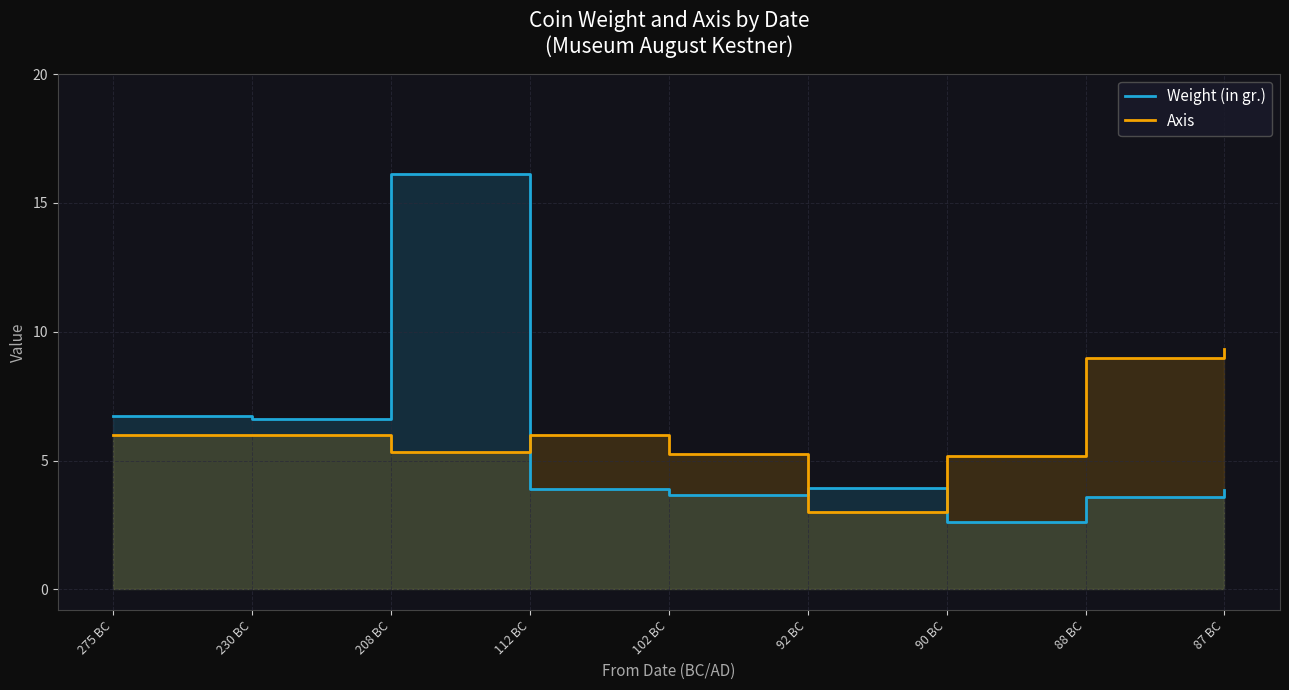

At how many categories does at least one series exceed 9?

2